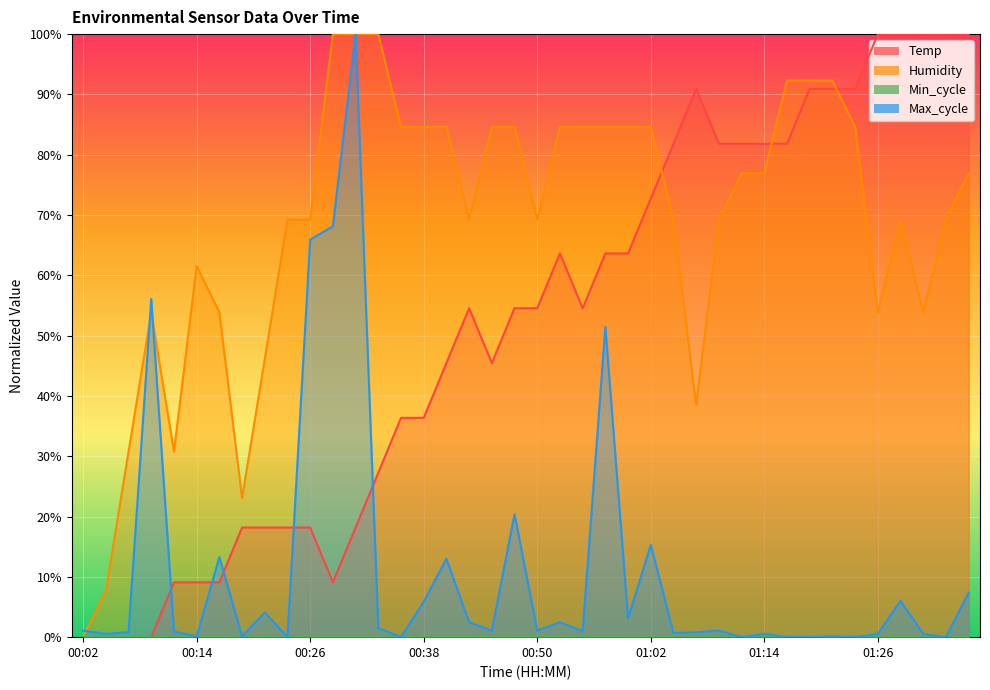

In Temp, how many points are lower than both neighbors (excluding endpoints)?

3